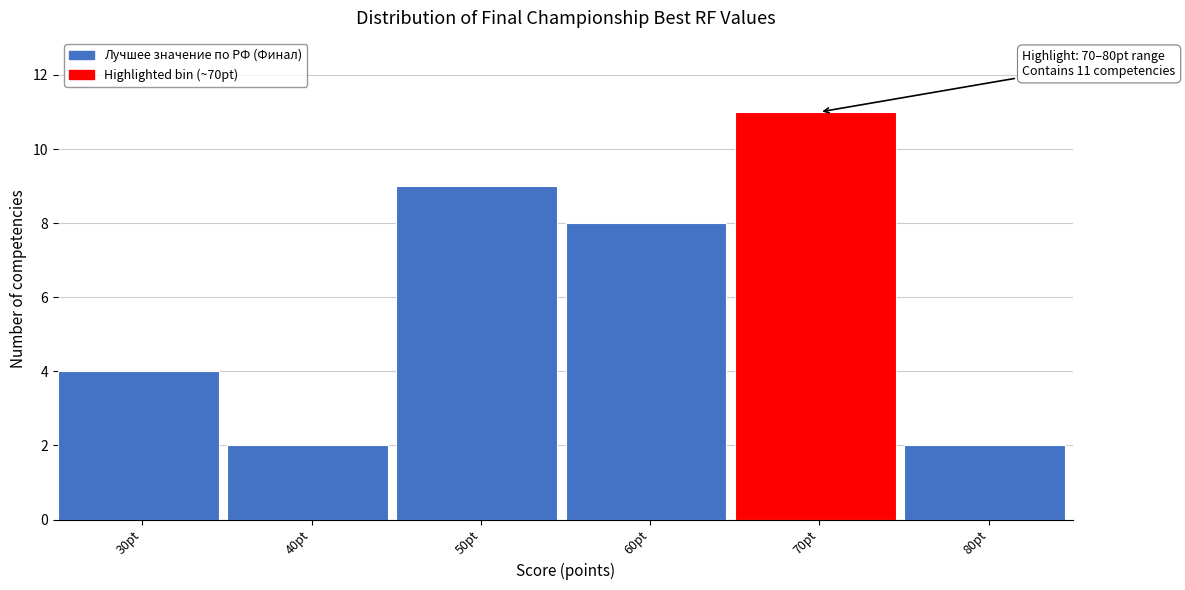

Reading left to right, list all the values displayed in this chart.

4	2	9	8	11	2